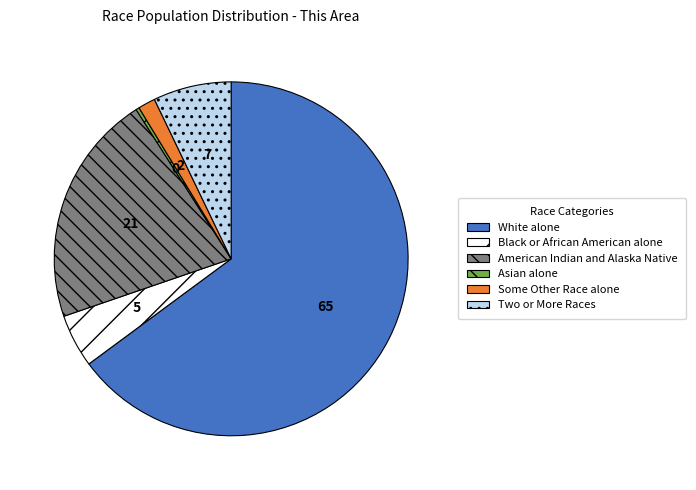

How many segments does this pie chart have?

6